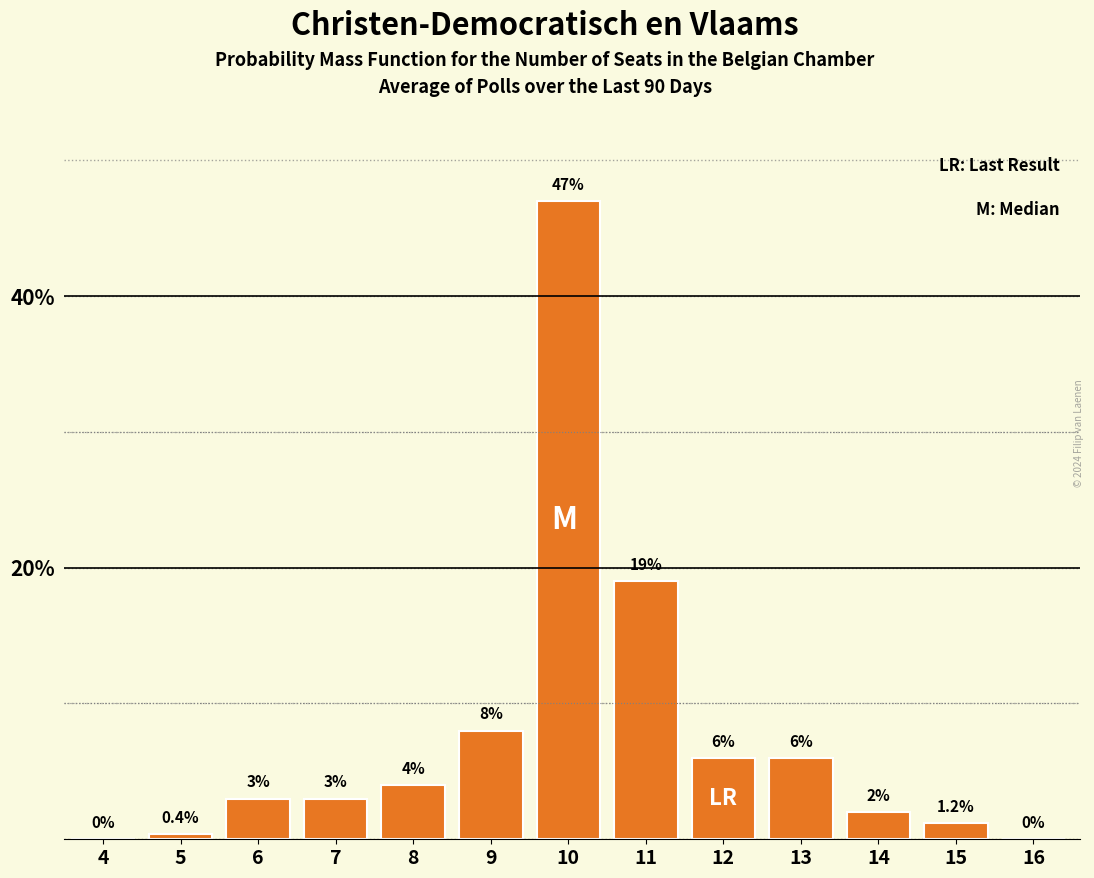

Reading left to right, list all the values displayed in this chart.

4=0.0	5=0.4	6=3.0	7=3.0	8=4.0	9=8.0	10=47.0	11=19.0	12=6.0	13=6.0	14=2.0	15=1.2	16=0.0